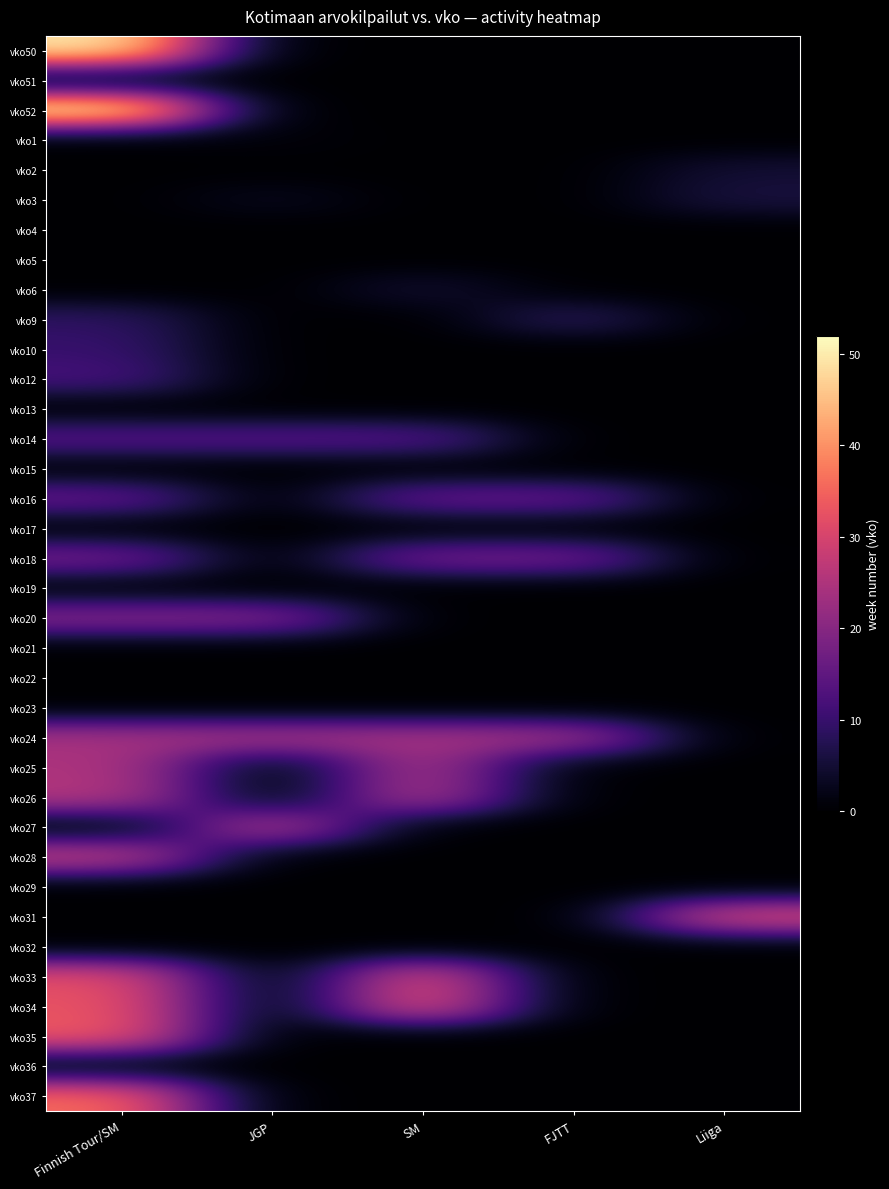

How many data points does each series have?

5